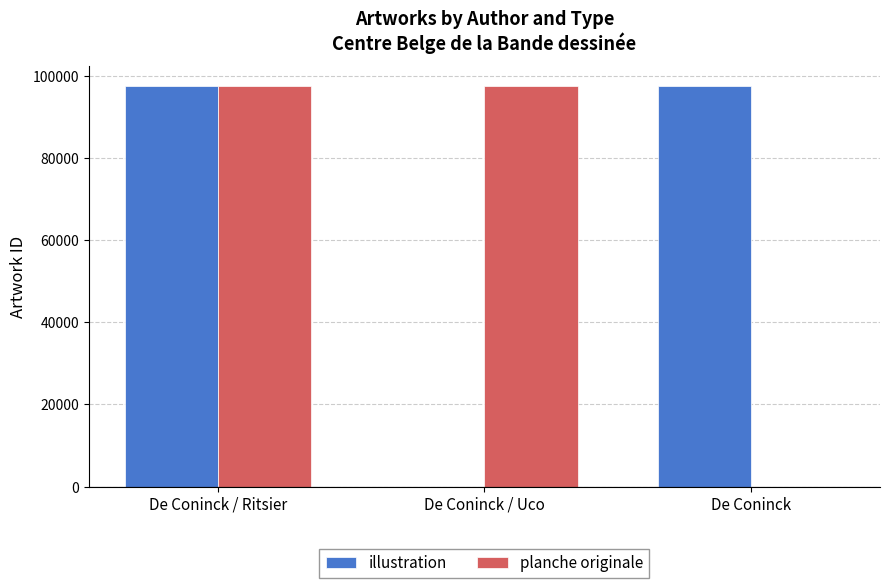

True or false: planche originale has a value of 97367 at De Coninck / Ritsier.

True